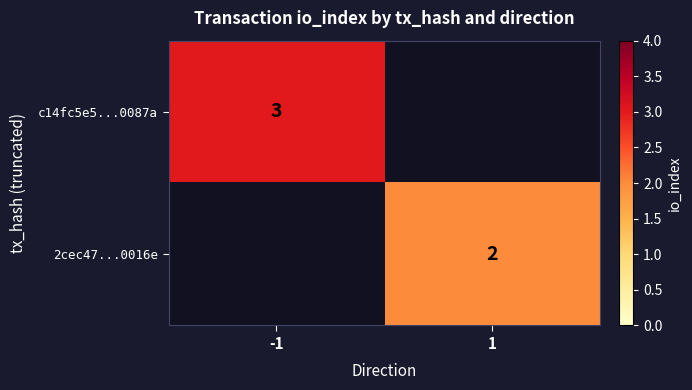

Is it true that c14fc5e5...0087a equals 3 at -1?

True